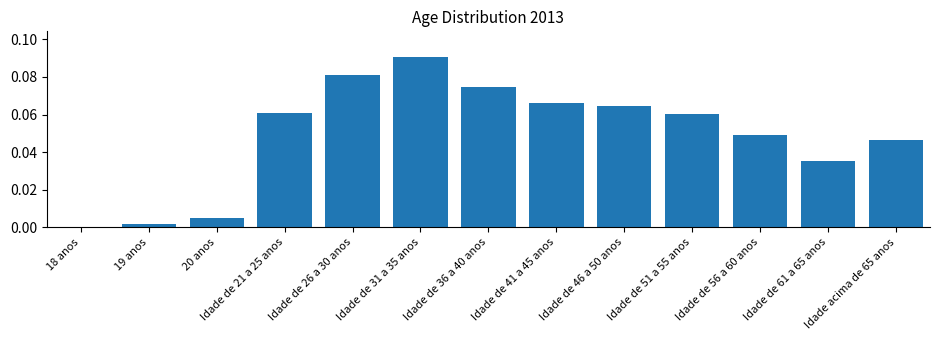

Which category has the highest value across all series?

Idade de 31 a 35 anos